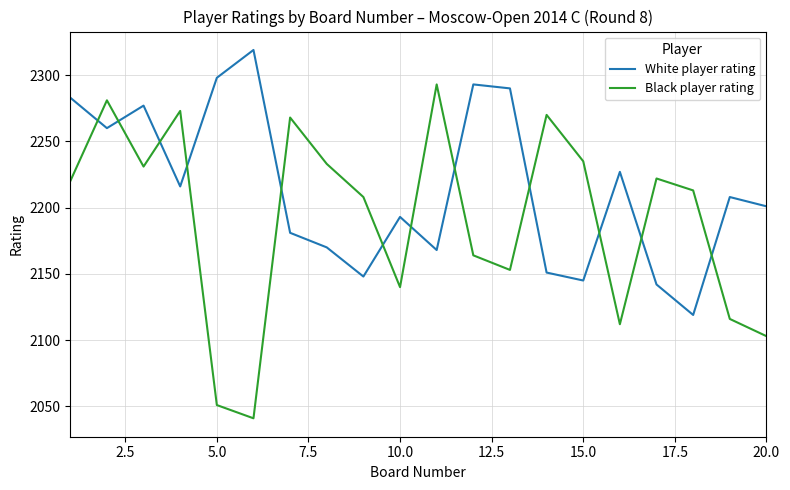

Reading left to right, what are all the values shown in this chart?

White player rating: 2283	2260	2277	2216	2298	2319	2181	2170	2148	2193	2168	2293	2290	2151	2145	2227	2142	2119	2208	2201
Black player rating: 2220	2281	2231	2273	2051	2041	2268	2233	2208	2140	2293	2164	2153	2270	2235	2112	2222	2213	2116	2103